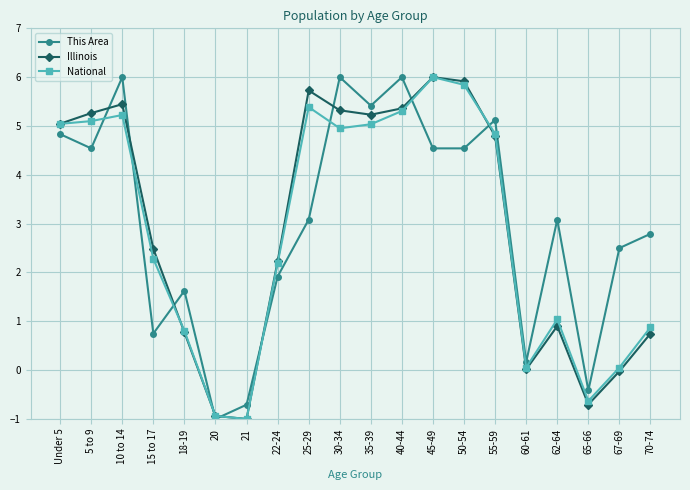

What is the difference between the second highest and second lowest values in the Illinois series?

6.9